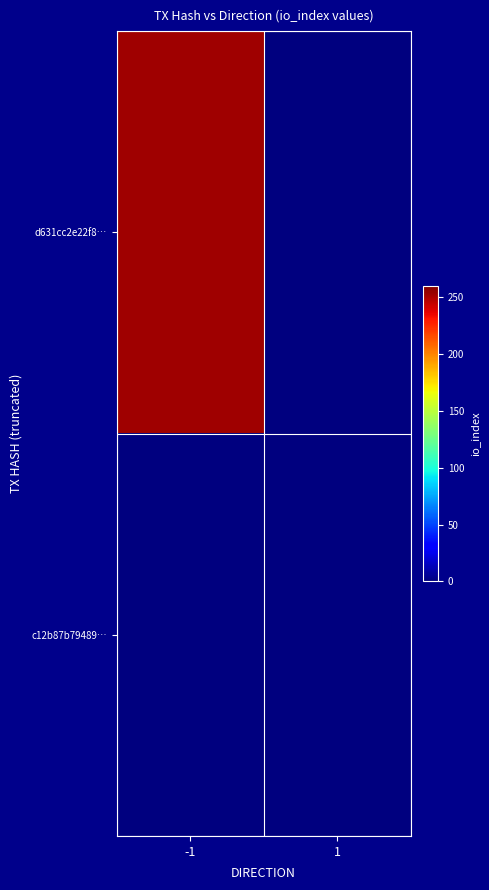

At how many categories does at least one series exceed 49?

1